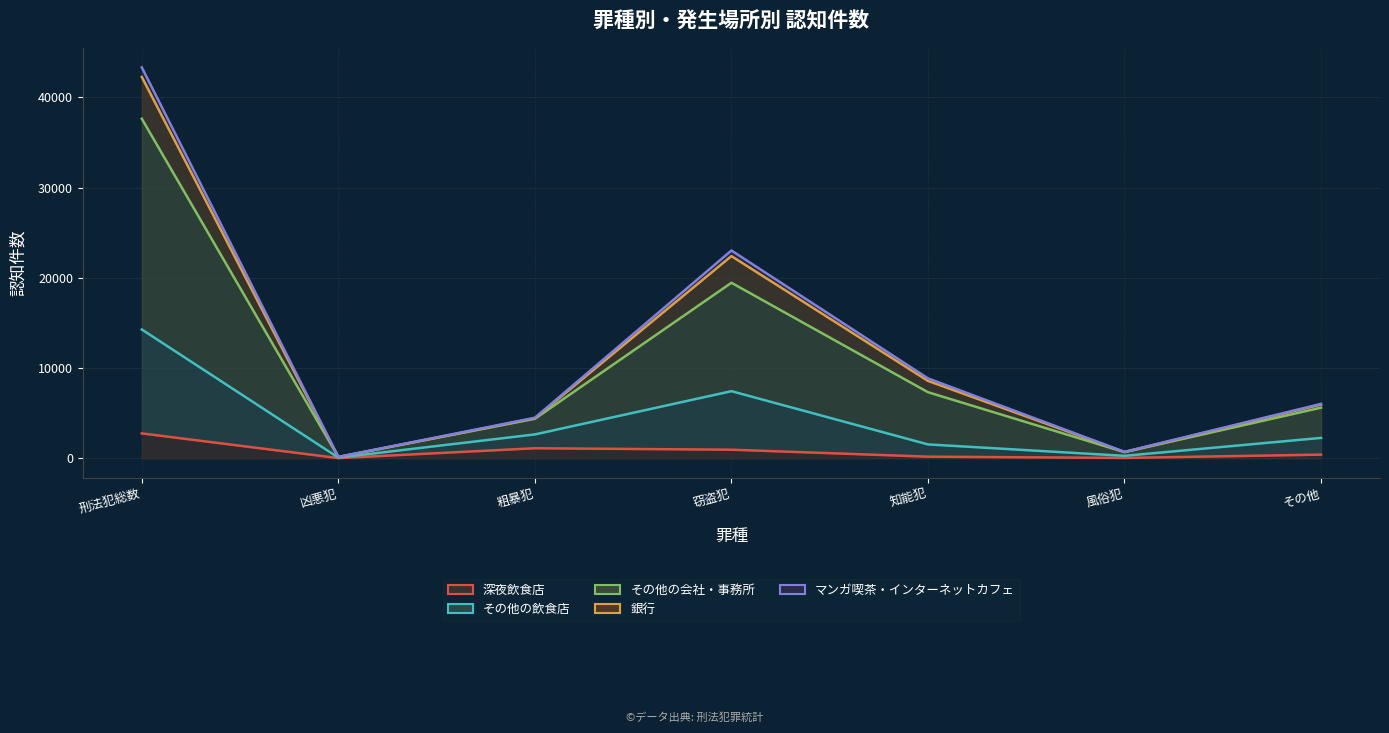

At which label is その他の会社・事務所 closest to 21734?

窃盗犯